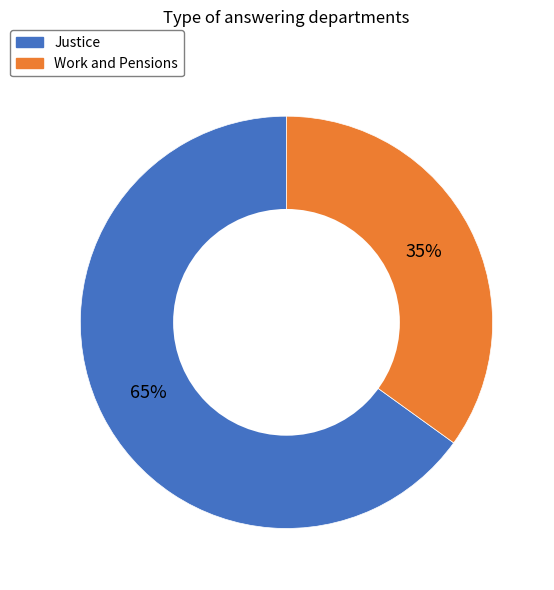

True or false: Work and Pensions accounts for 44% of the total.

False